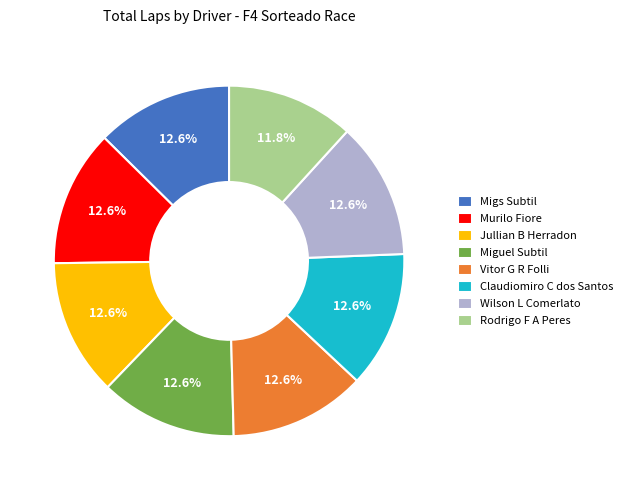

The Murilo Fiore slice represents 13% of the pie. True or false?

True